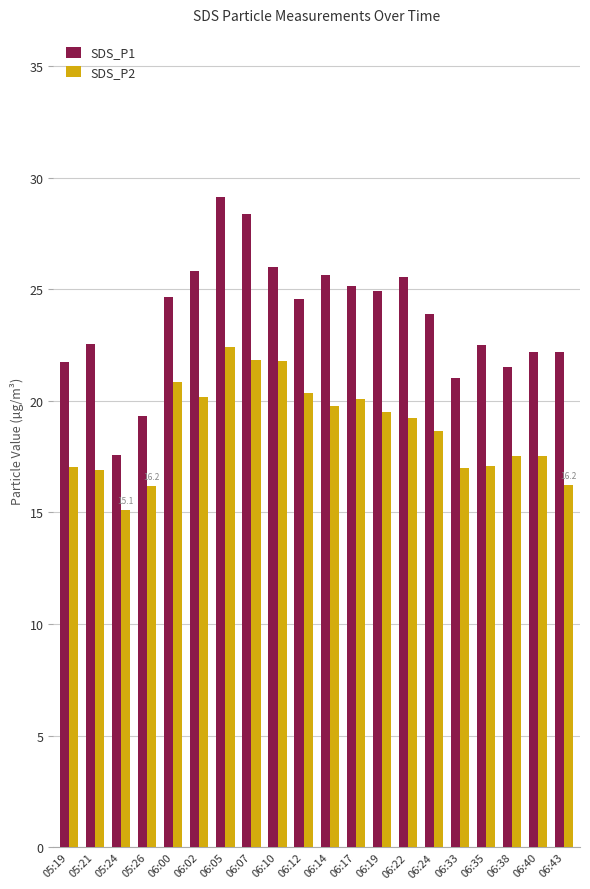

The value of SDS_P2 at 05:26 is 8.6. True or false?

False